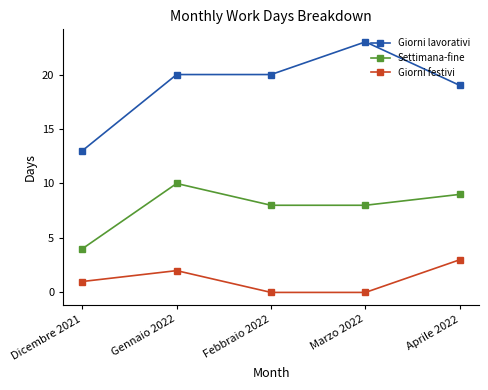

Which category has the lowest value in the Giorni lavorativi series?

Dicembre 2021